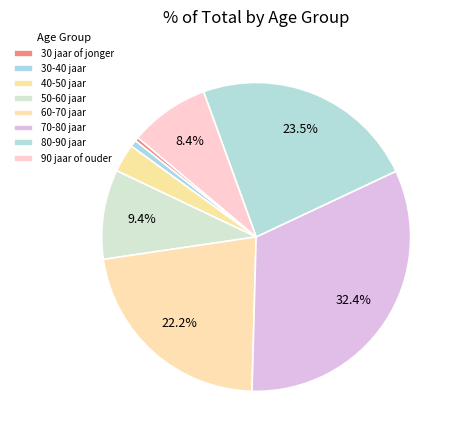

Combined, do 90 jaar of ouder and 30 jaar of jonger account for over 50%?

No